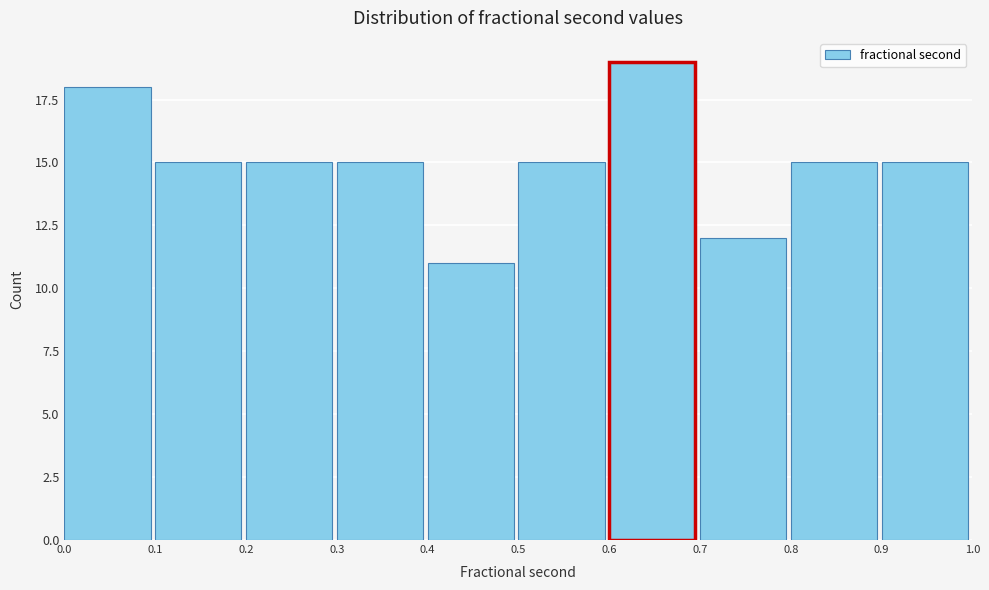

How tall is the bar that spans 0.1 to 0.2 on the x-axis? The values are not printed on the chart, so give them approximately, as read against the axis.

15